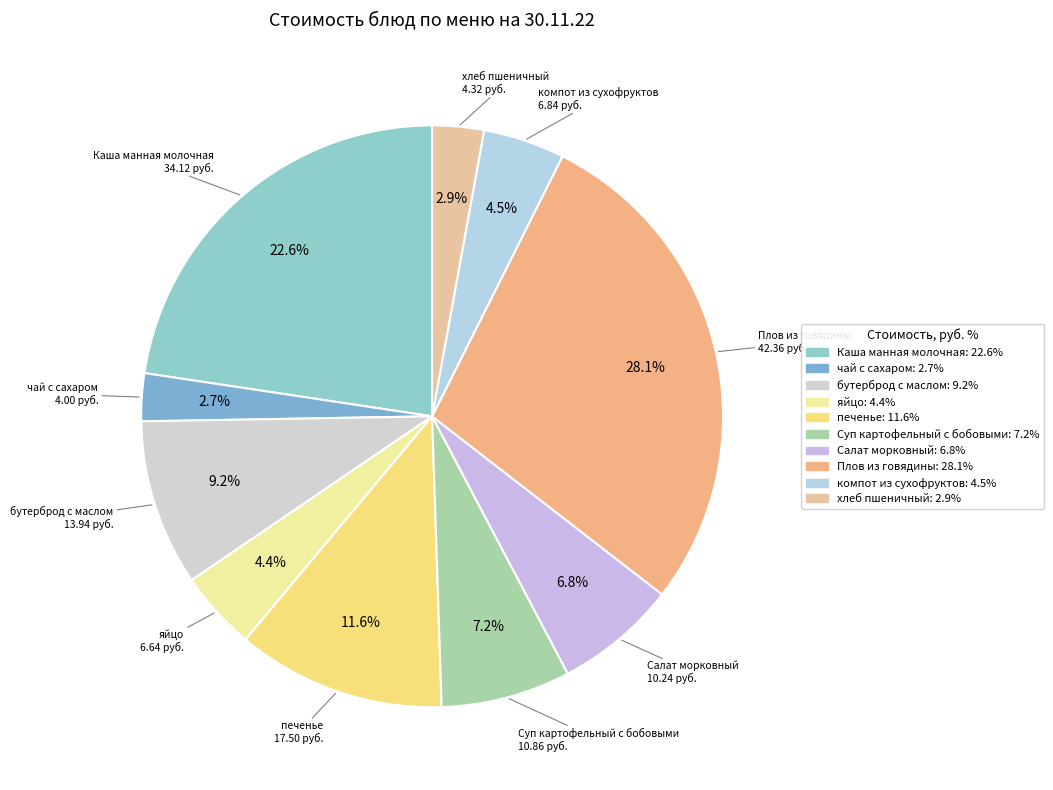

How many segments does this pie chart have?

10